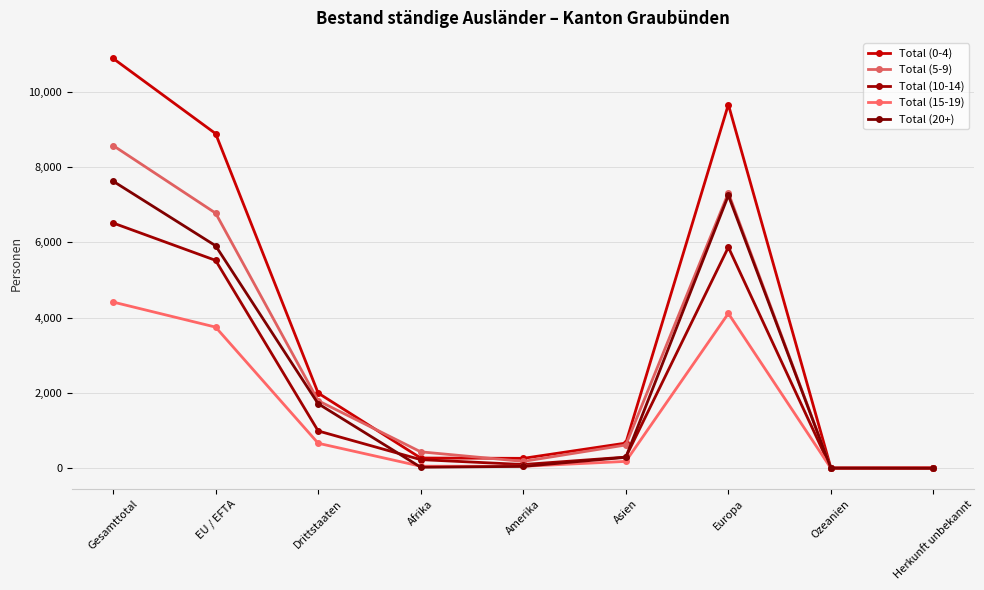

At how many categories does at least one series exceed 7105?

3